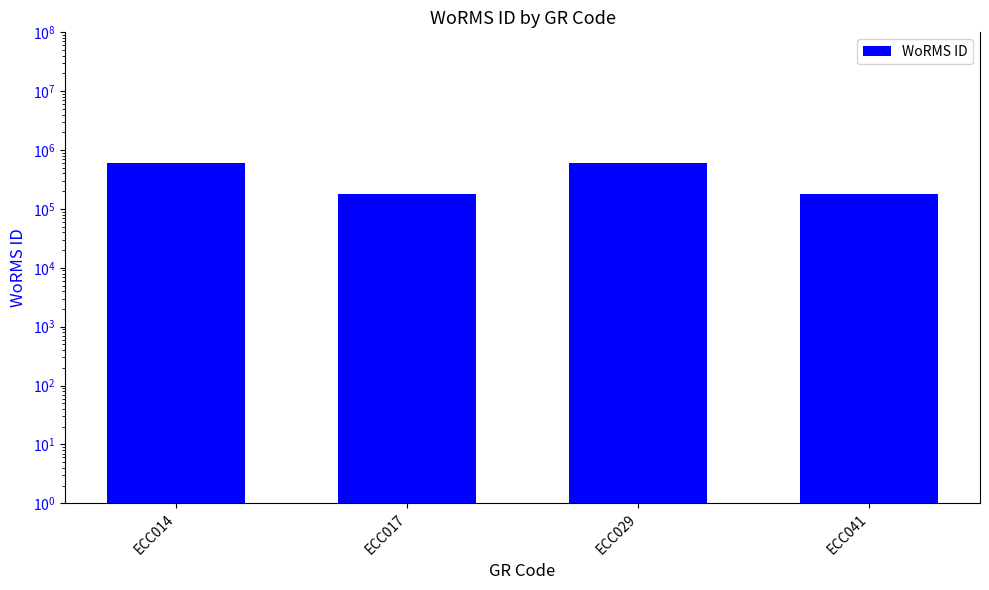

How many series are shown in this chart?

1